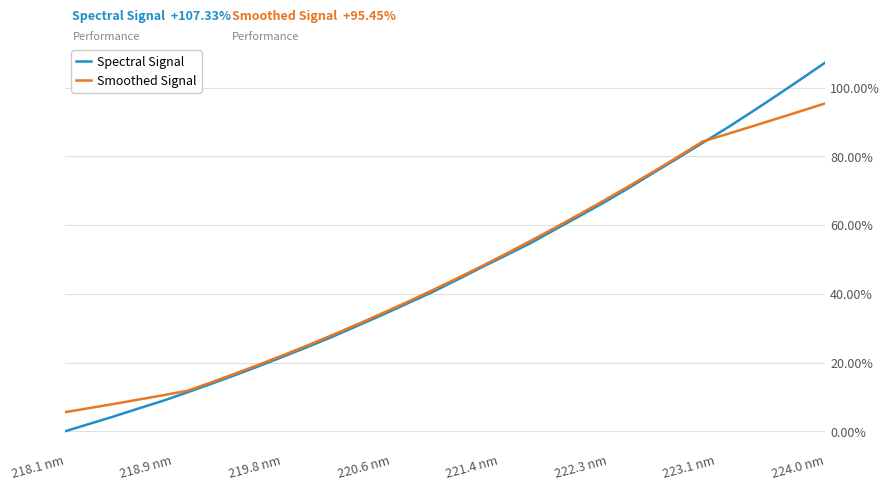

After their last crossing, which series has the higher values: Spectral Signal or Smoothed Signal?

Spectral Signal